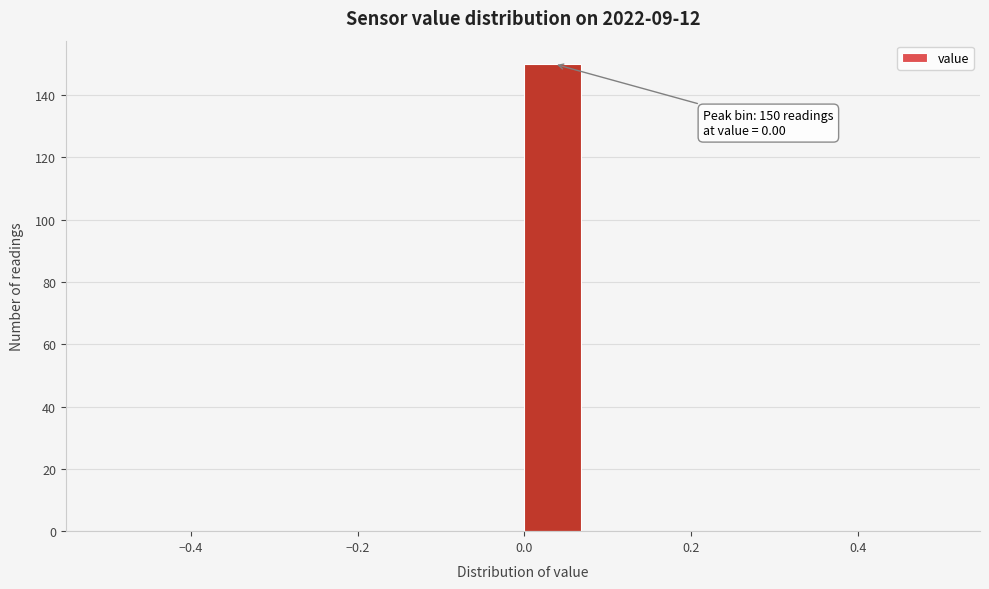

Around what value on the x-axis is the tallest bar? Give the approximate position of its centre, as read against the axis.

0.04